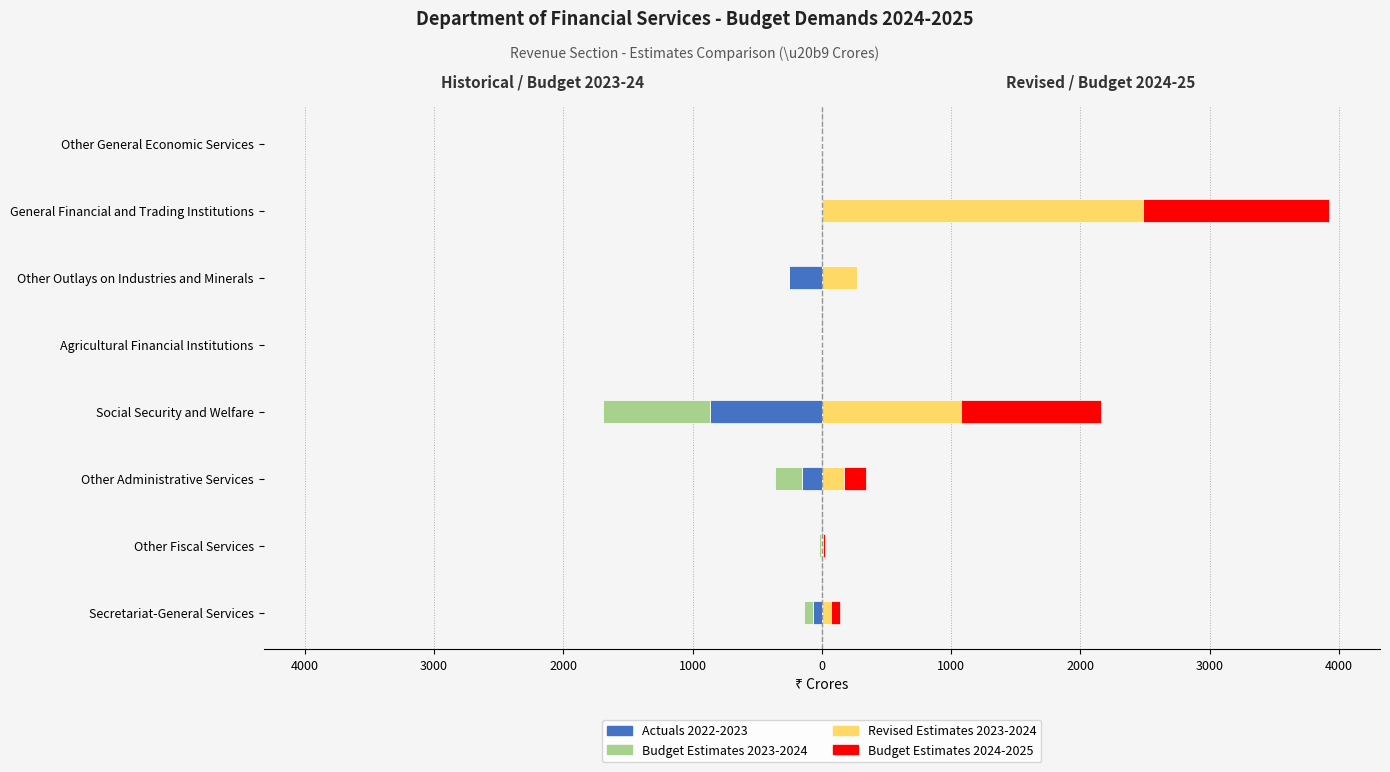

How many bars are there in total?

32